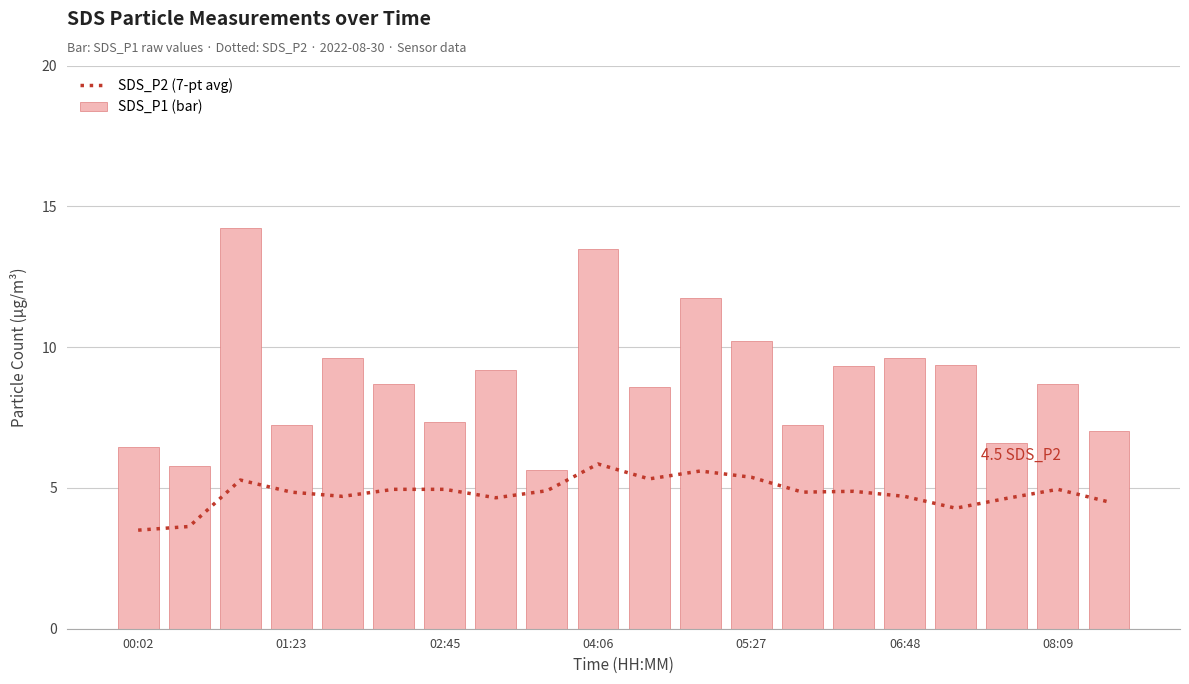

The value of SDS_P2 (7-pt avg) at 02:45 is 5.0. True or false?

True